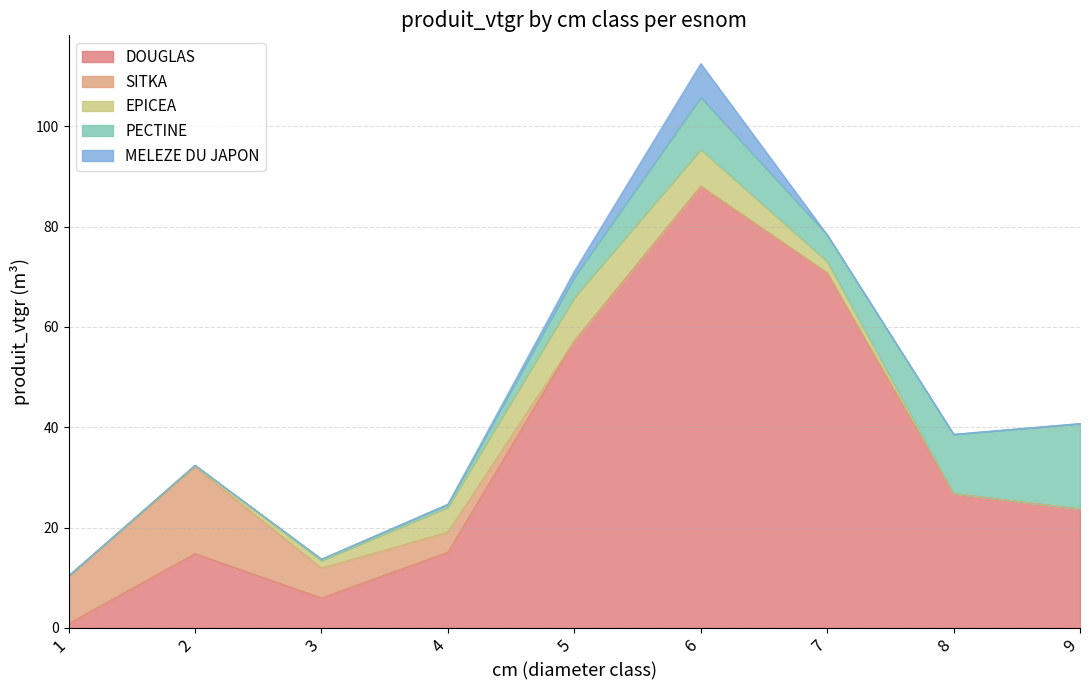

True or false: DOUGLAS and MELEZE DU JAPON cross at least once.

False